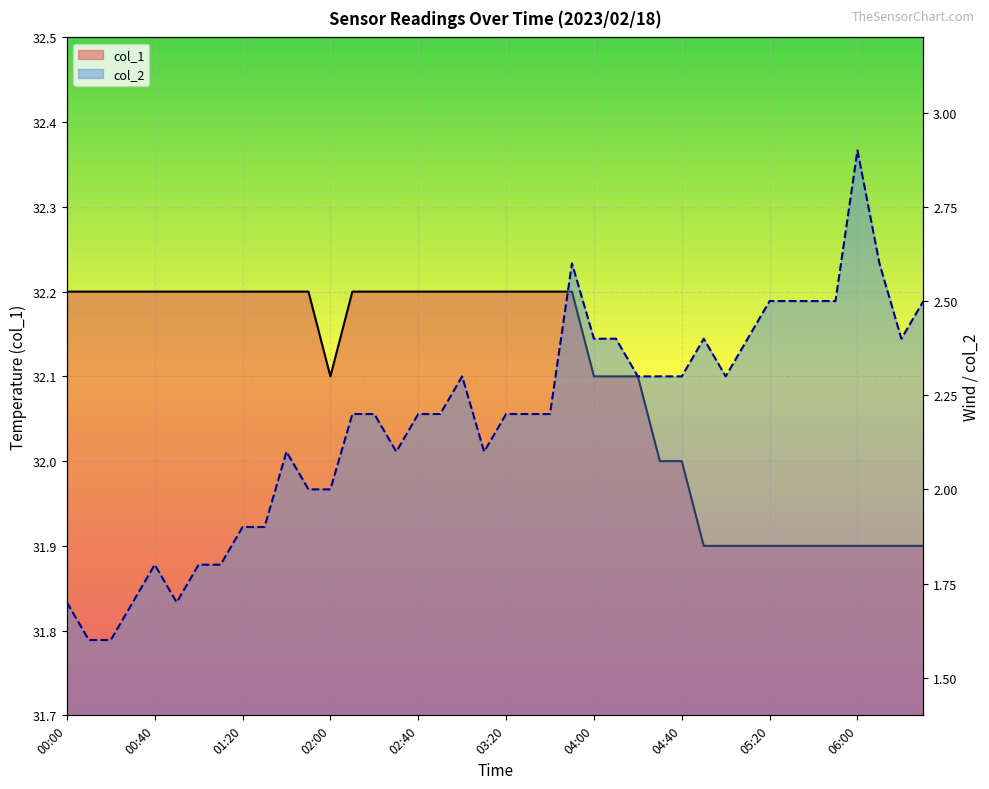

How many interior local valleys does the col_1 series have?

1